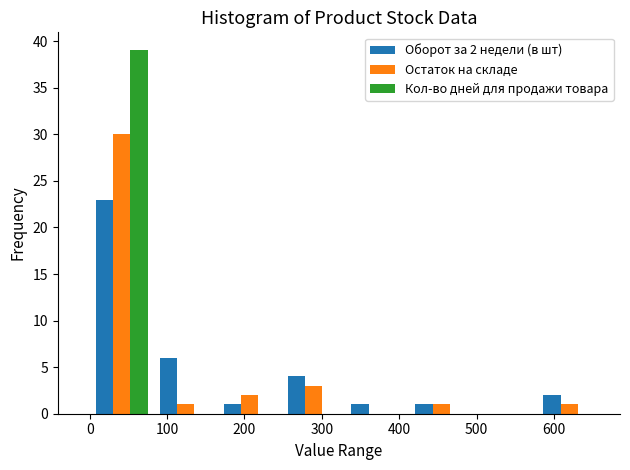

In the Остаток на складе series, which range on the x-axis has the tallest bar?

0 to 80